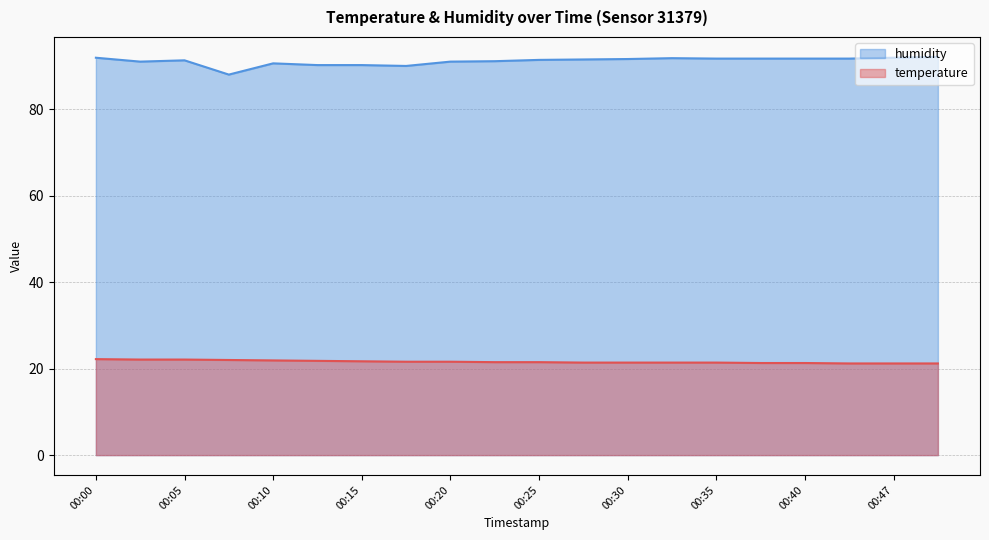

Which has a higher value, 00:03 or 00:30?

00:03